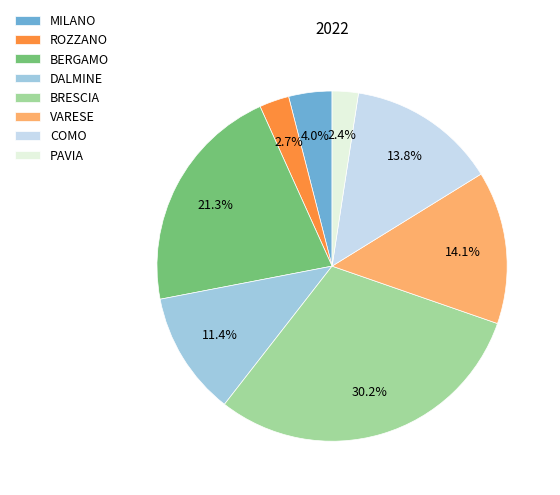

Approximately how many times larger is the value at VARESE compared to COMO?

1.0